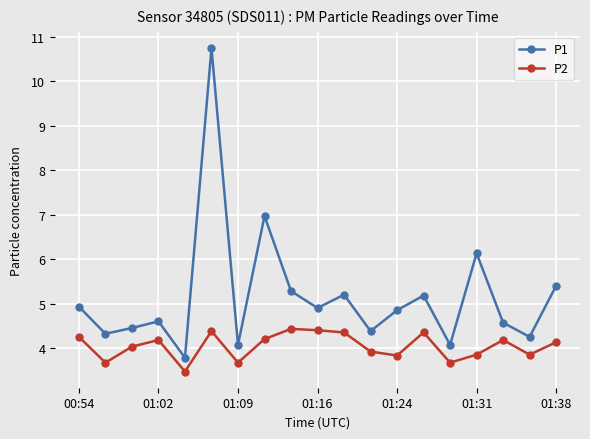

True or false: P1 and P2 cross at least once.

False